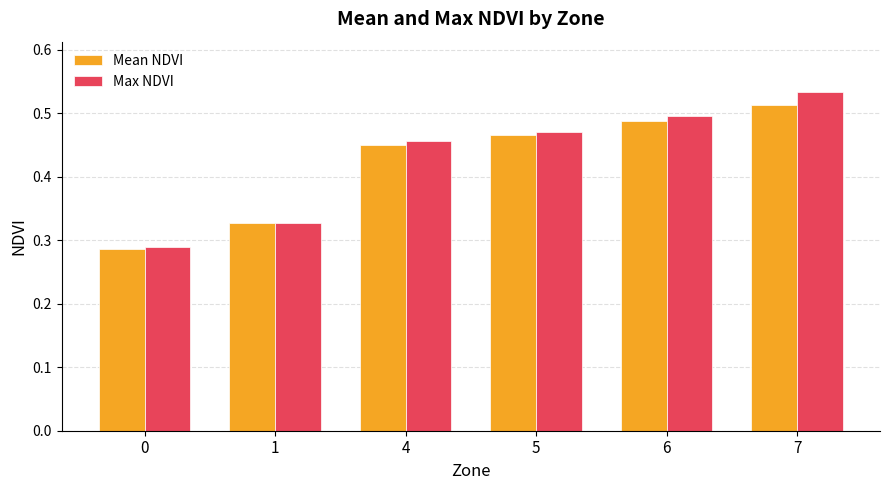

Rank the series by their average value, from lowest to highest.

Mean NDVI, Max NDVI